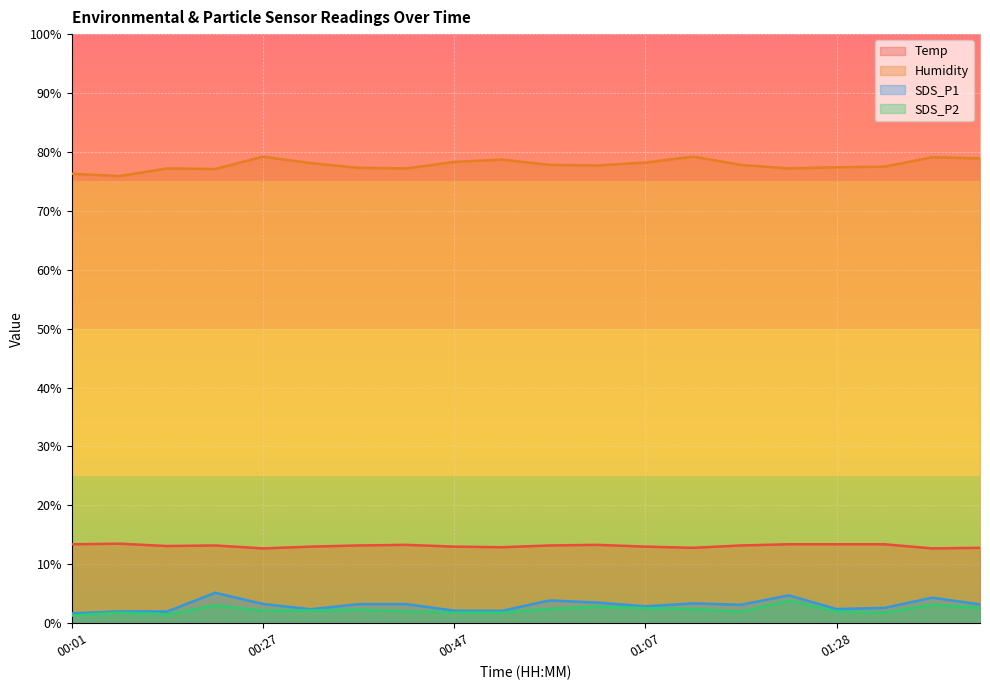

What is the total value across all series at 01:02?

97.3